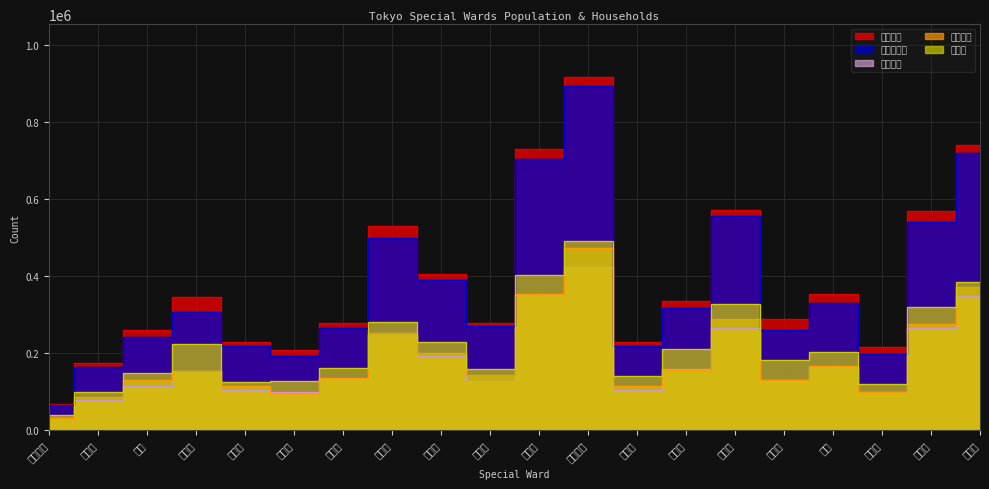

At which category is the sum across all series the highest?

世田谷区